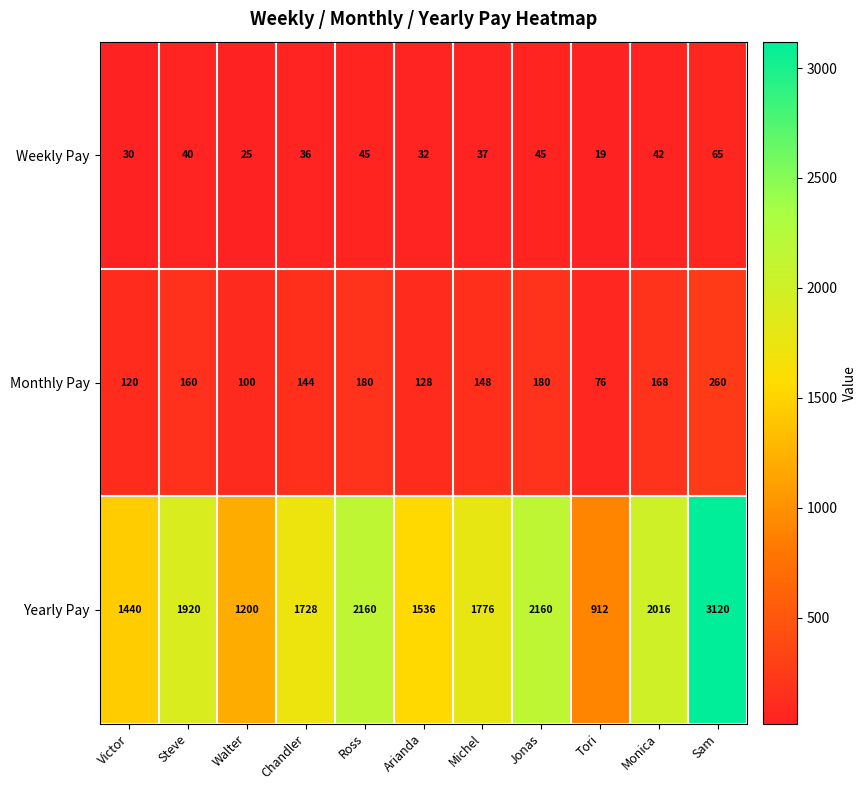

At which label does Yearly Pay reach its peak?

Sam